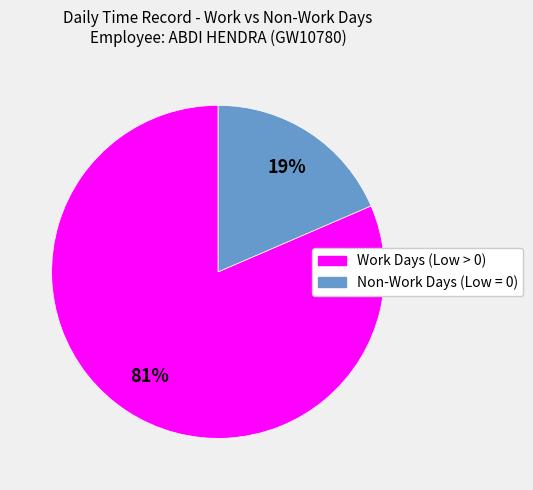

Does any single category account for the majority?

Yes